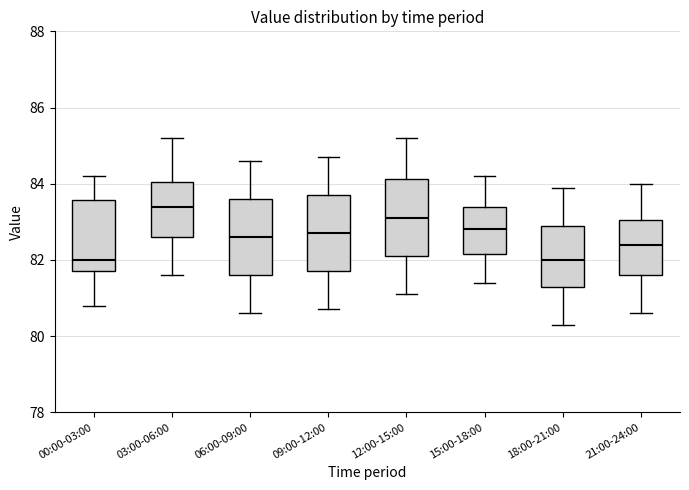

Reading left to right, transcribe this box plot: for each box, give where its median line is, the range the box spans, and where its two whiskers end, as read against the y-axis. The values are not printed on the chart, so give them approximately, as read against the axis.

00:00-03:00: median 82.0, box 81.8 to 83.6, whiskers 80.8 to 84.2
03:00-06:00: median 83.4, box 82.6 to 84.0, whiskers 81.6 to 85.2
06:00-09:00: median 82.6, box 81.6 to 83.6, whiskers 80.6 to 84.6
09:00-12:00: median 82.8, box 81.8 to 83.8, whiskers 80.8 to 84.8
12:00-15:00: median 83.2, box 82.2 to 84.2, whiskers 81.2 to 85.2
15:00-18:00: median 82.8, box 82.2 to 83.4, whiskers 81.4 to 84.2
18:00-21:00: median 82.0, box 81.4 to 83.0, whiskers 80.4 to 84.0
21:00-24:00: median 82.4, box 81.6 to 83.0, whiskers 80.6 to 84.0